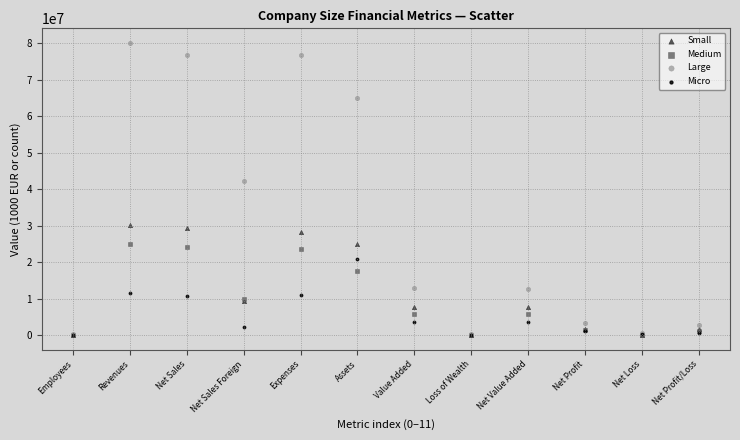

What are all the series names shown in the legend?

Small, Medium, Large, Micro